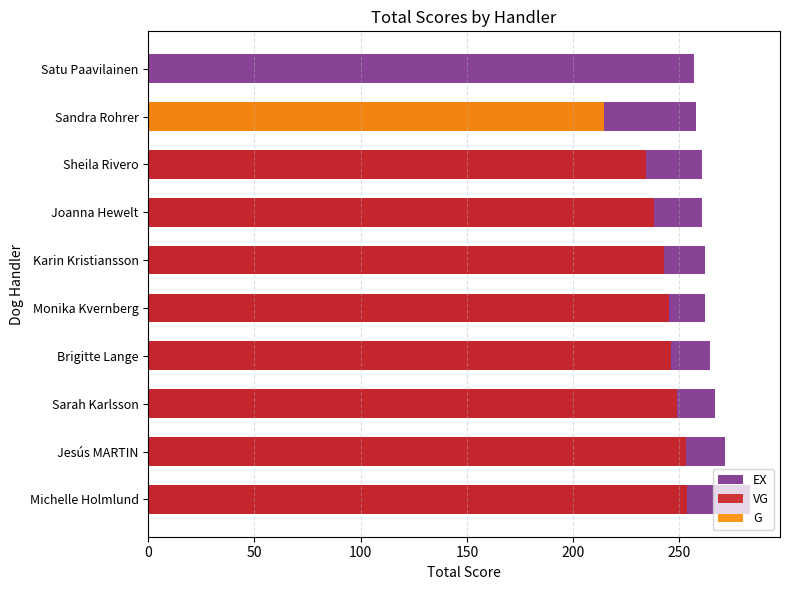

What are all the series names shown in the legend?

EX, VG, G